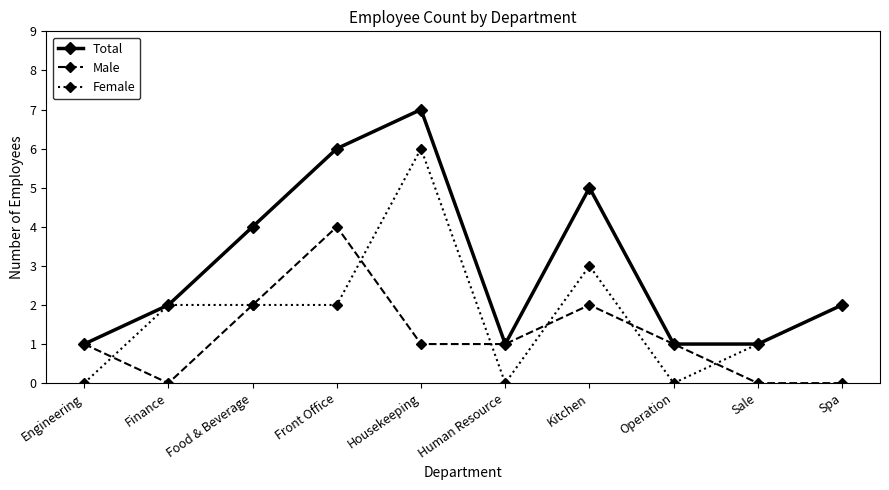

What position from the left is Housekeeping?

5